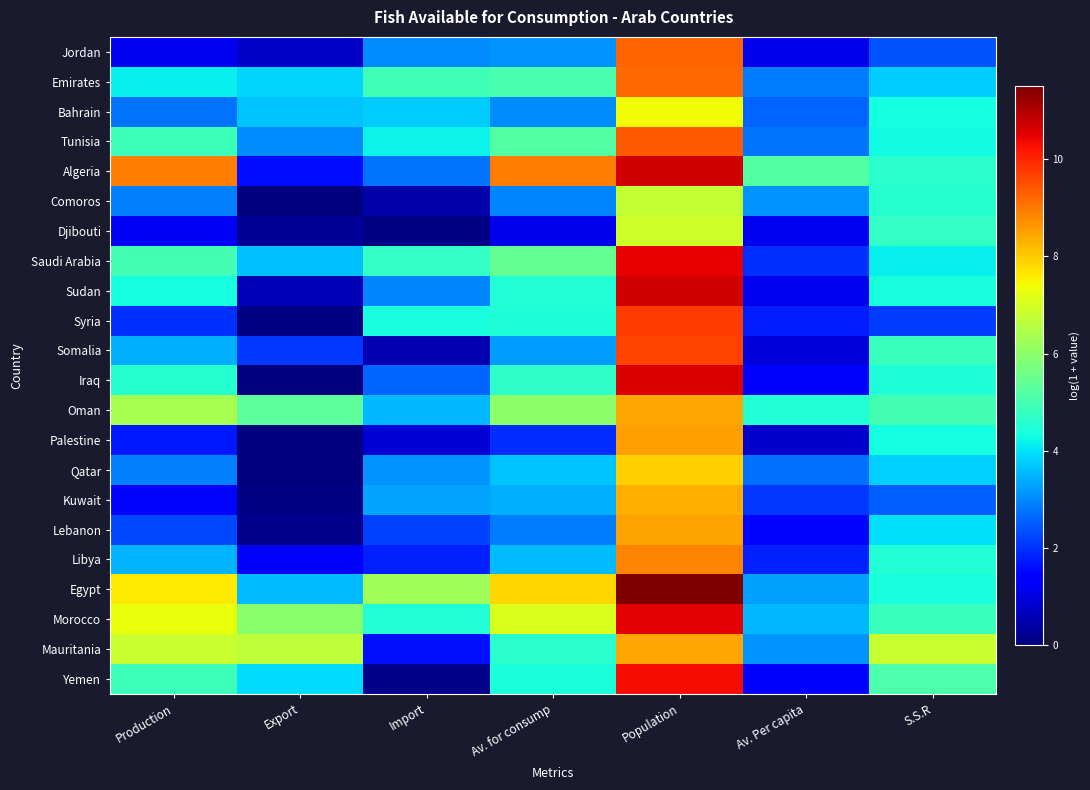

At which category does the chart reach its minimum across all series?

Export